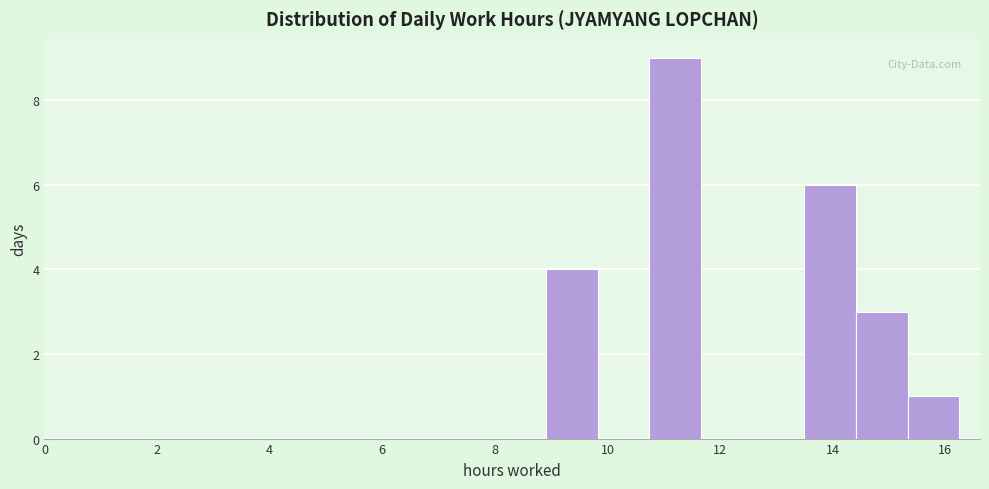

Reading left to right, transcribe this chart: for each bar, give the range it covers on the x-axis and its height. Neither the bar edges nor the heights are printed on the chart, so give them approximately, as read against the axes.

9.0 to 9.8: 4
9.8 to 10.8: 0
10.8 to 11.6: 9
11.6 to 12.6: 0
12.6 to 13.4: 0
13.4 to 14.4: 6
14.4 to 15.4: 3
15.4 to 16.2: 1